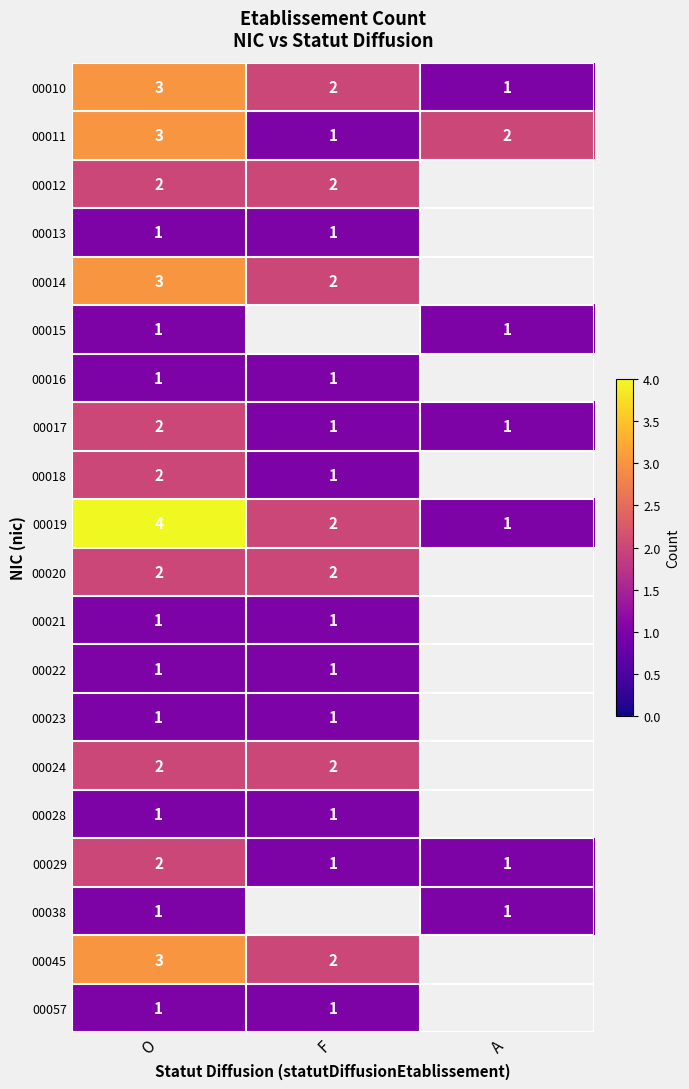

At which category does the chart reach its minimum across all series?

A